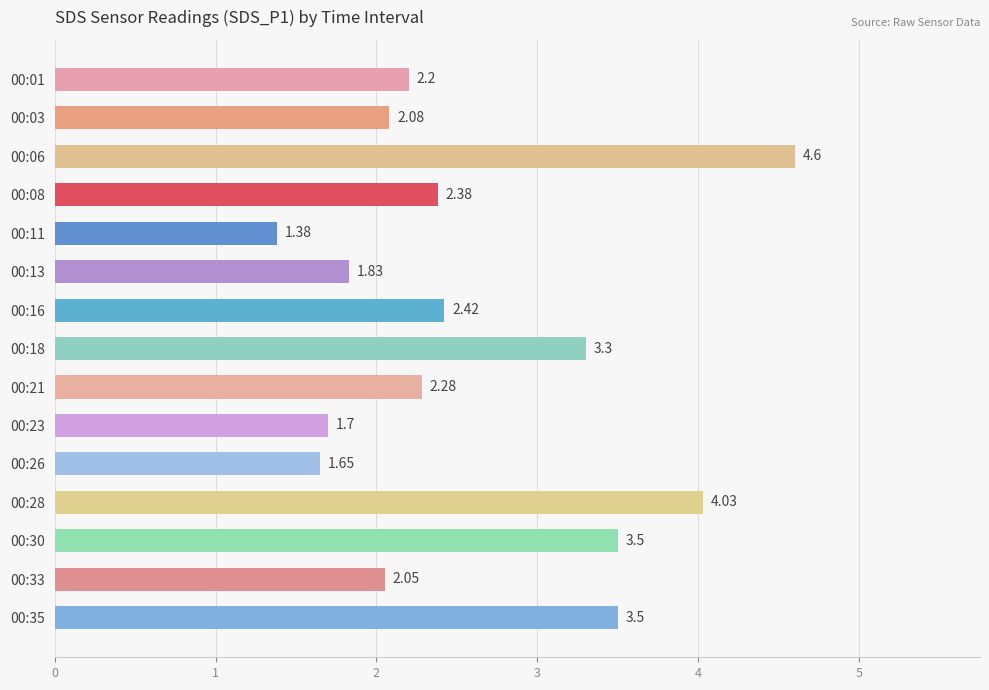

Between 00:35 and 00:33, which is larger?

00:35